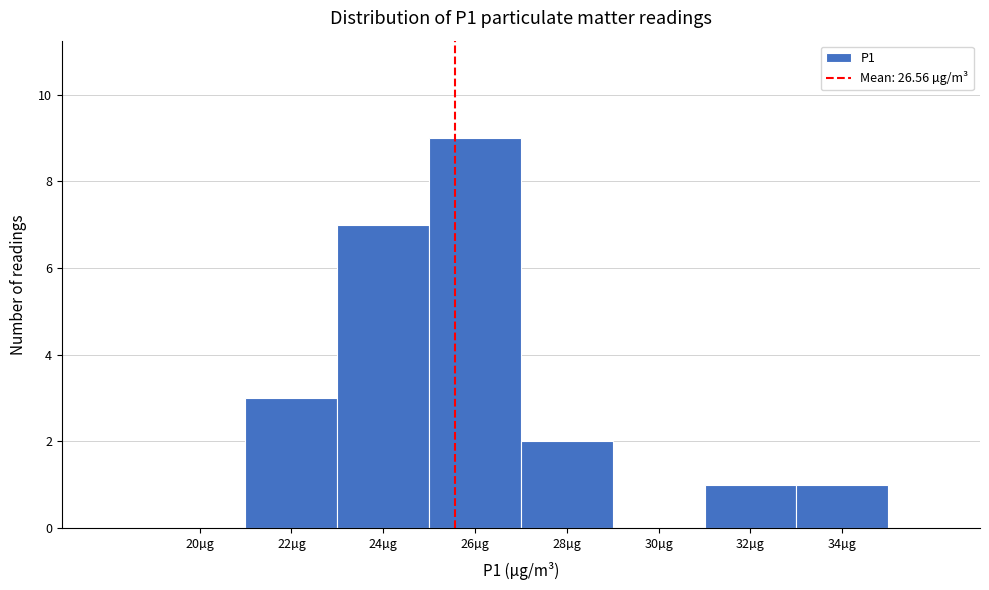

Reading left to right, extract all data points from this chart.

20µg=0	22µg=3	24µg=7	26µg=9	28µg=2	30µg=0	32µg=1	34µg=1